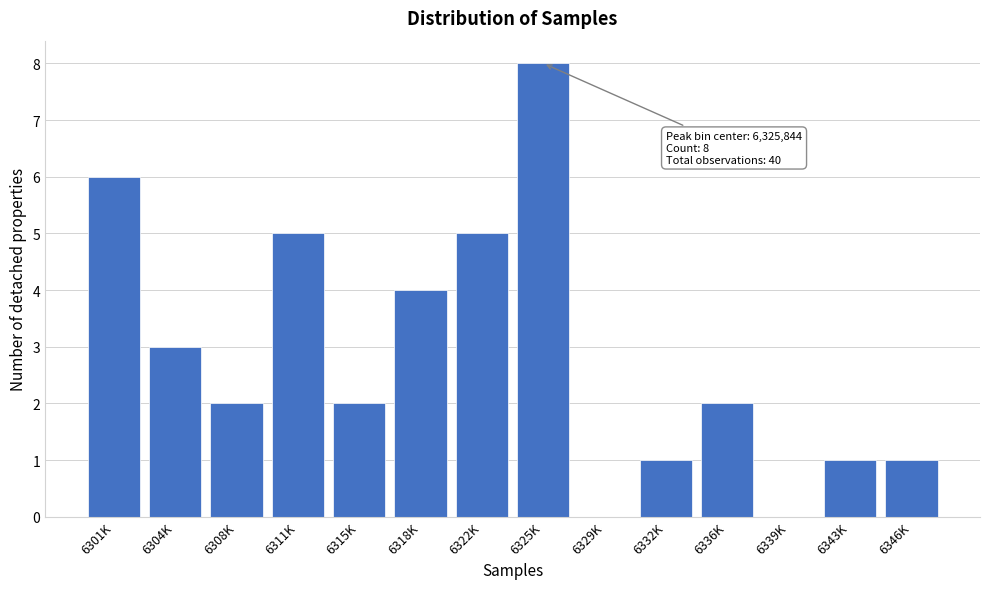

Reading left to right, extract all data points from this chart.

6301K=6	6304K=3	6308K=2	6311K=5	6315K=2	6318K=4	6322K=5	6325K=8	6329K=0	6332K=1	6336K=2	6339K=0	6343K=1	6346K=1